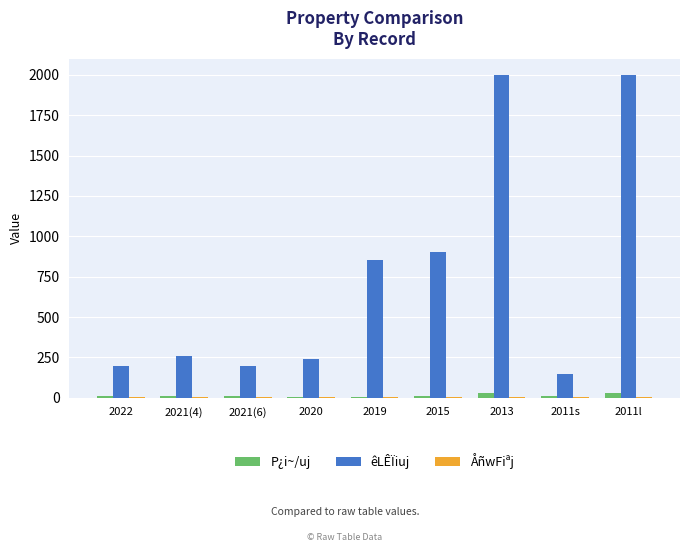

Between 2019 and 2011l, which series saw the biggest shift?

êLÊÏiuj